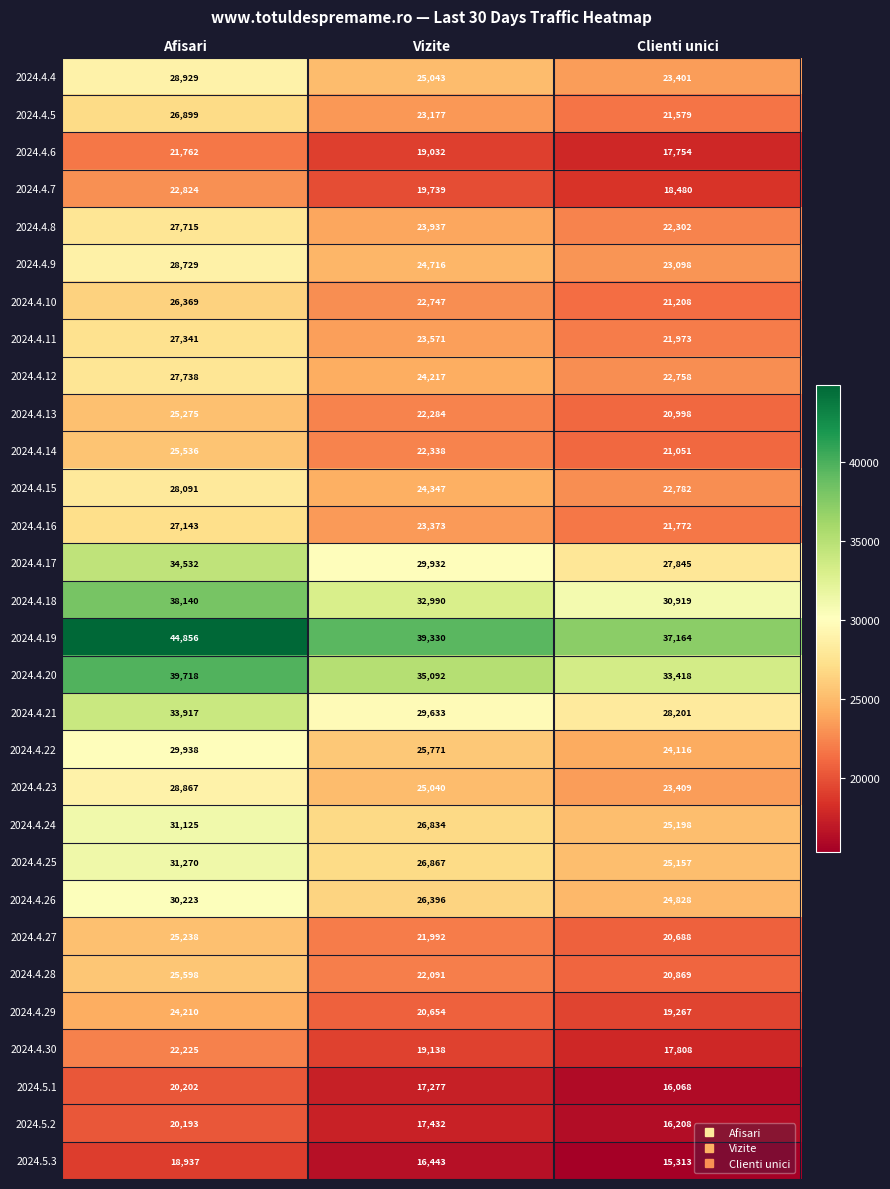

What value does the 2024.4.23 series have at Afisari, to the nearest 50?

28850